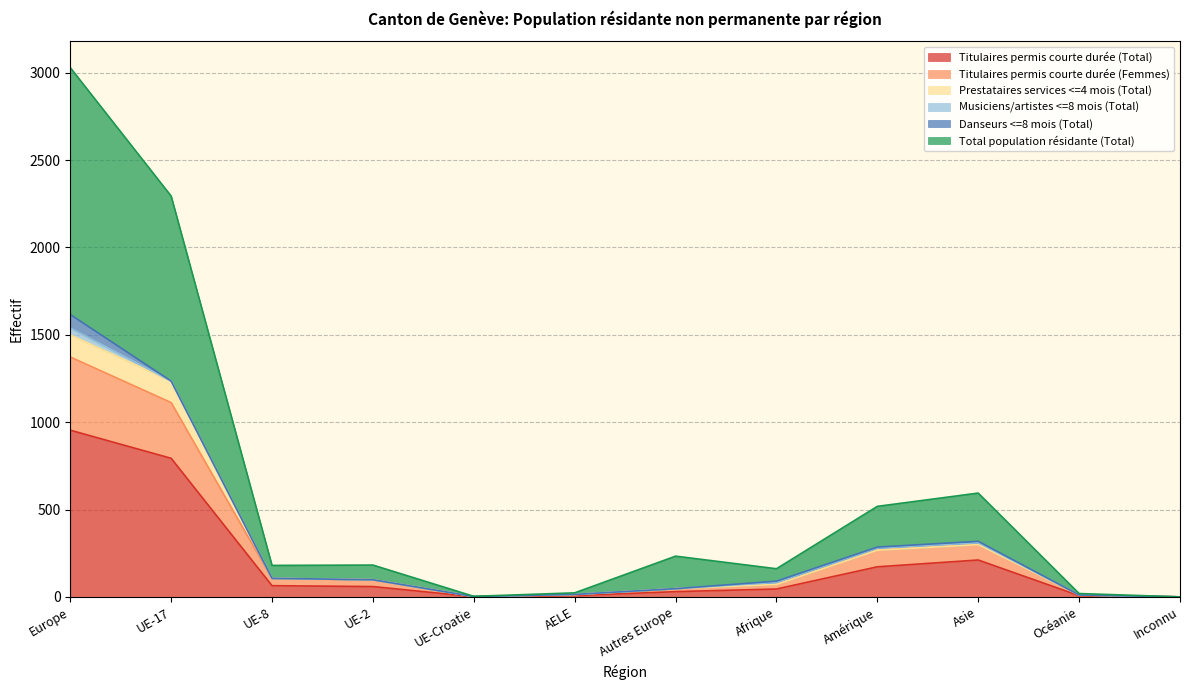

What is the average value of the Titulaires permis courte durée (Total) series?

195